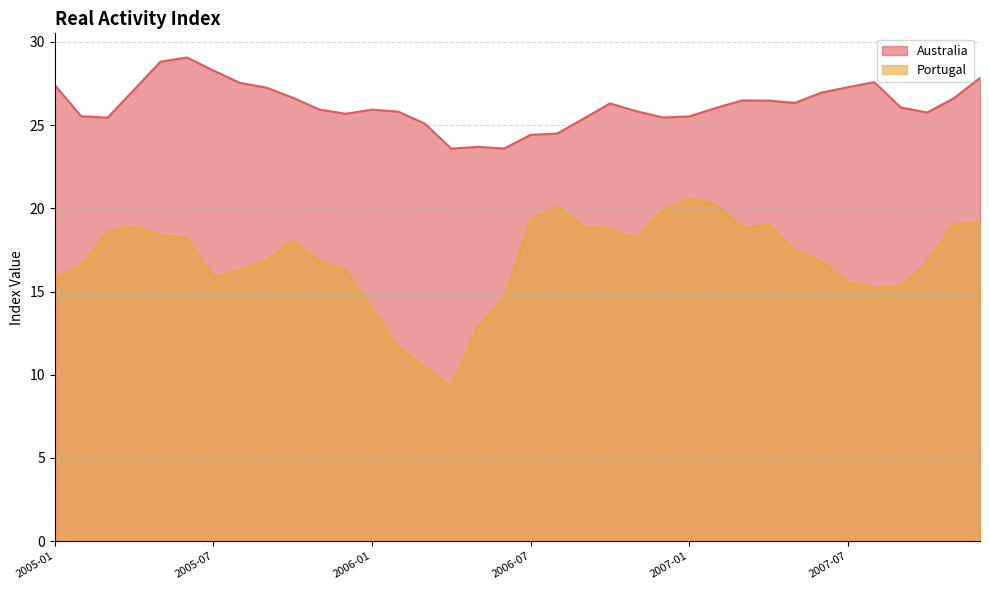

At which category is the sum across all series the highest?

2005-06